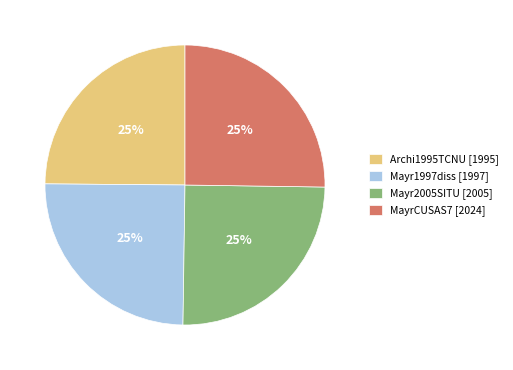

True or false: MayrCUSAS7 [2024] accounts for 25% of the total.

True